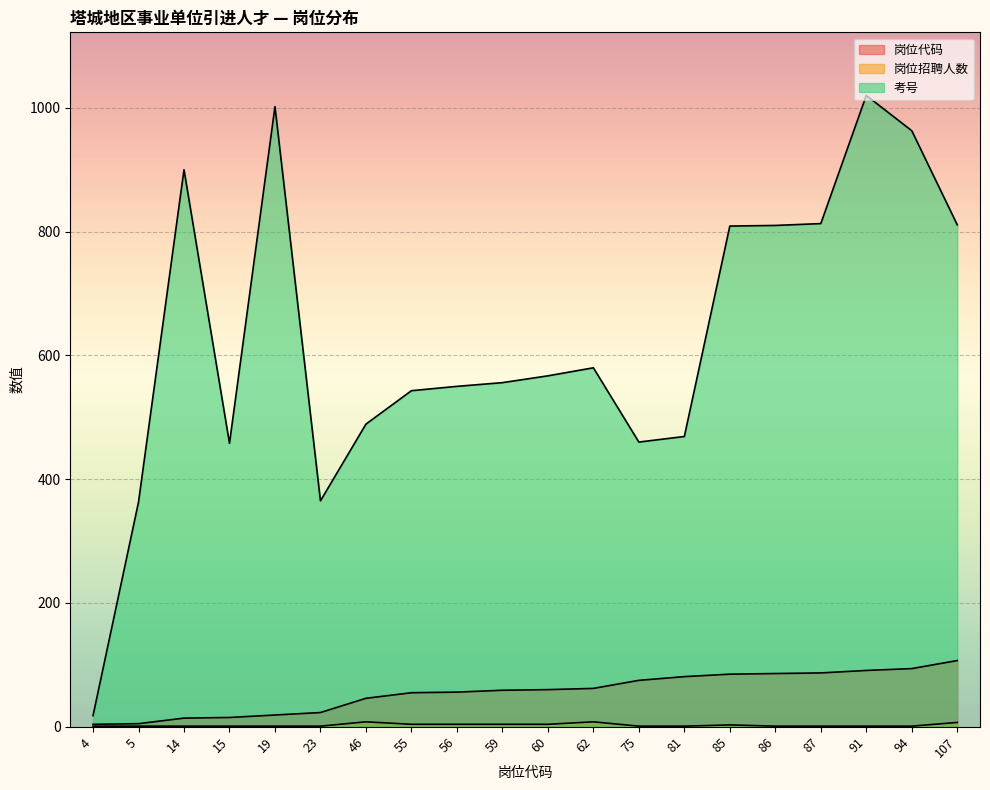

How many values in the 考号 series exceed 567?

9